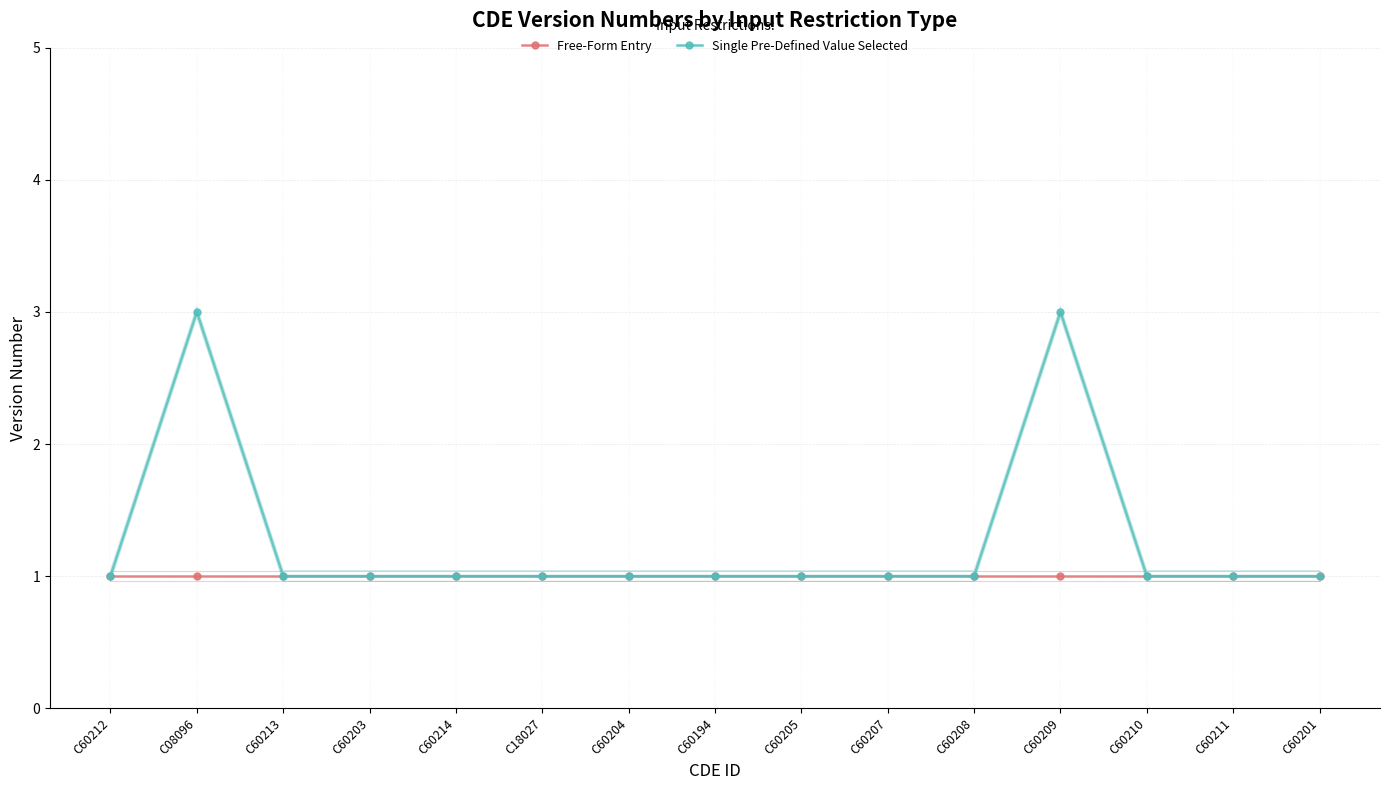

True or false: Free-Form Entry and Single Pre-Defined Value Selected intersect in this chart.

False